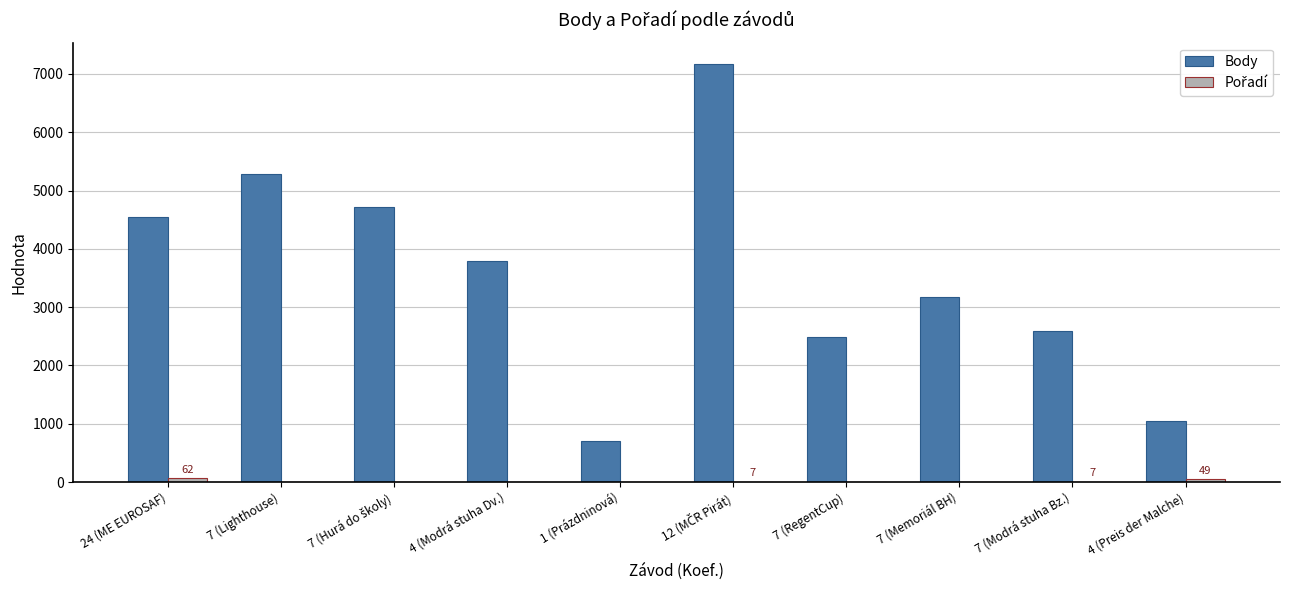

At which label is Body closest to 3941?

4 (Modrá stuha Dv.)